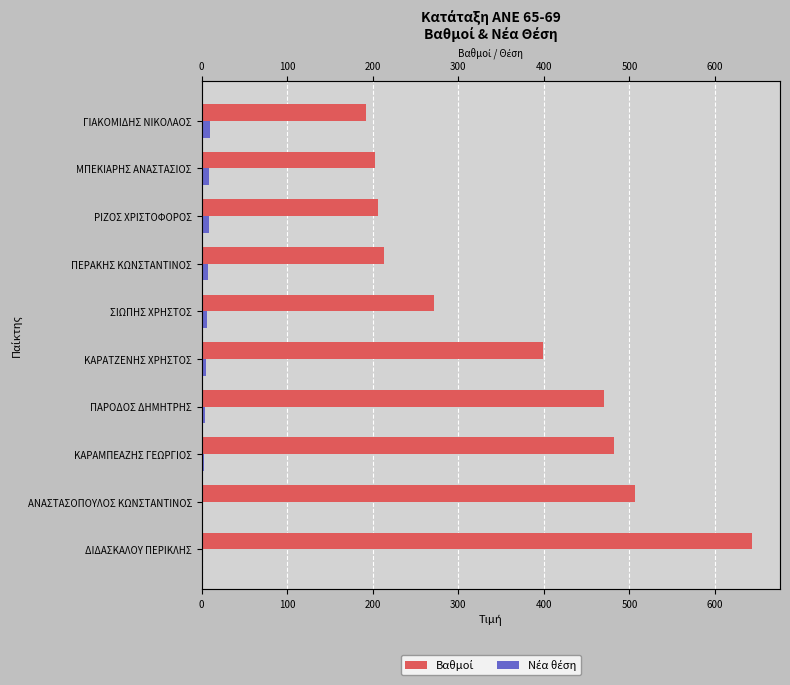

How many values in the Βαθμοί series are below 398?

5